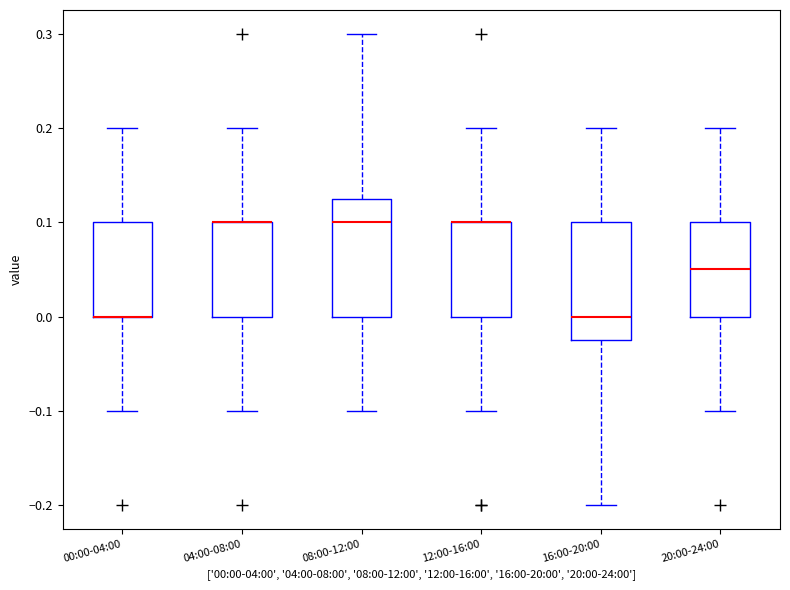

Where is the lower edge of the box for 08:00-12:00 on the y-axis? The values are not printed on the chart, so give them approximately, as read against the axis.

0.00